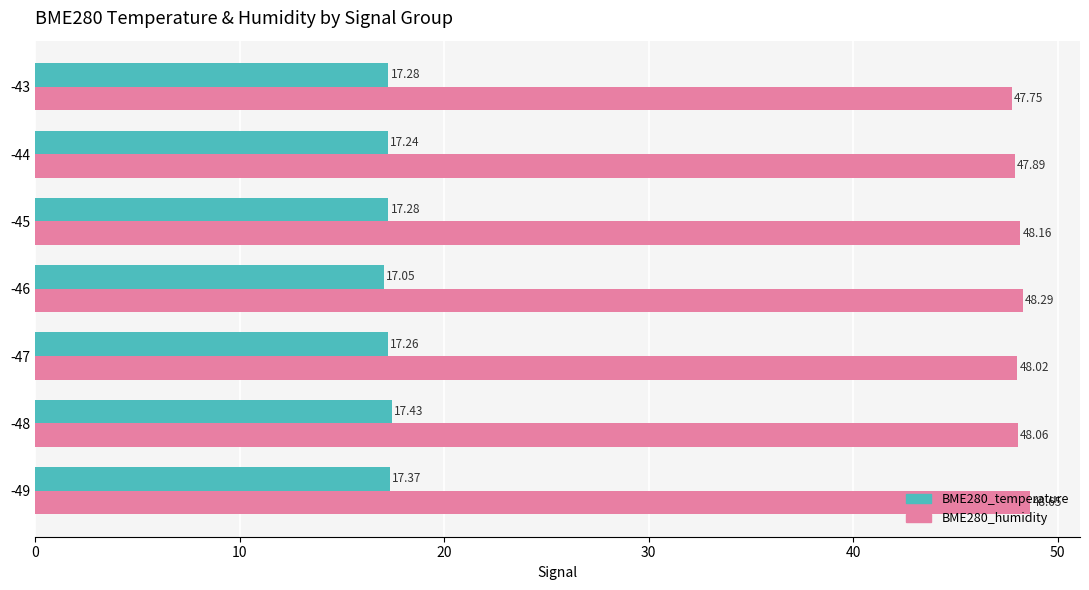

Which series has the largest total across all categories?

BME280_humidity